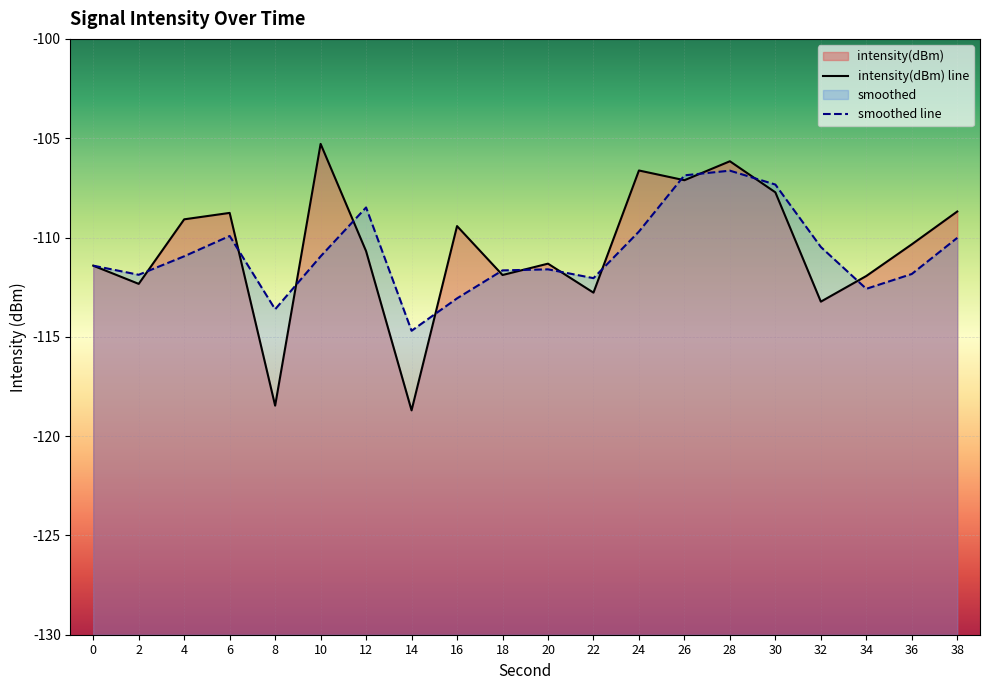

True or false: smoothed line has a value of -186.1 at 32.

False